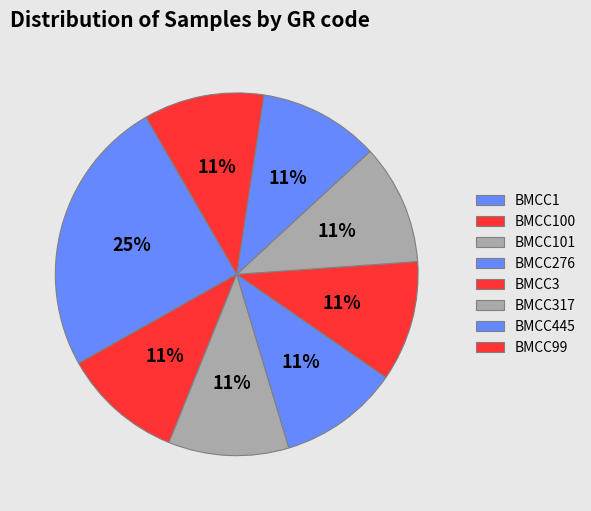

How many segments does this pie chart have?

8